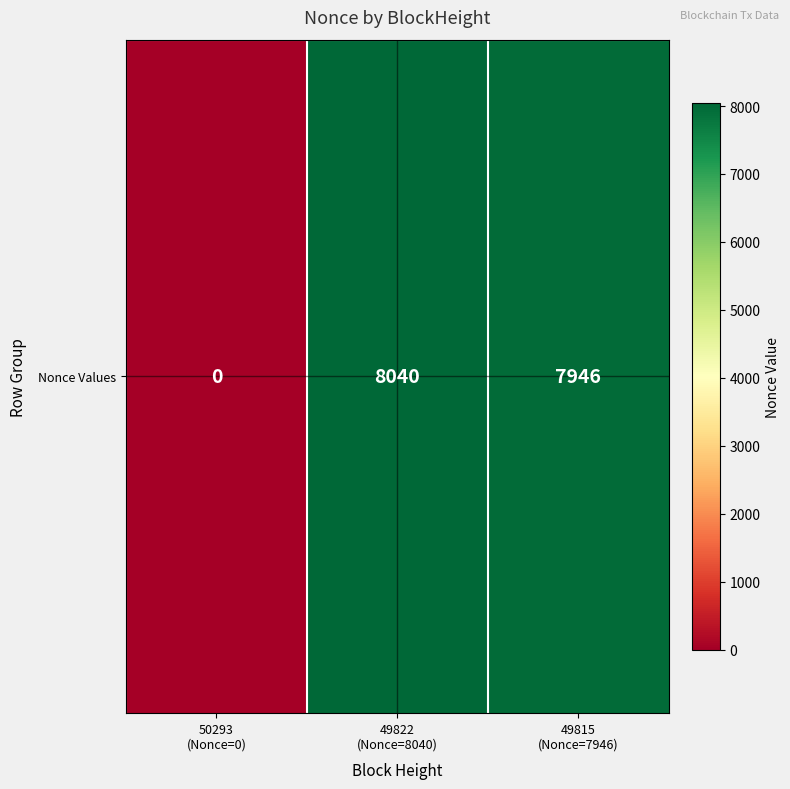

The chart shows a value of 7946 at 49815
(Nonce=7946). True or false?

True